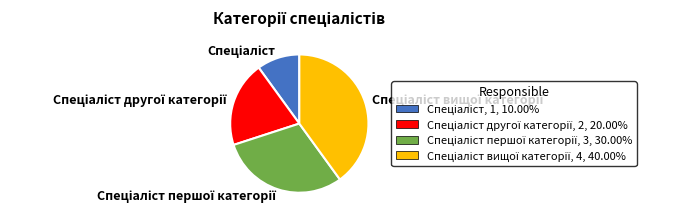

Is there any slice that represents more than half of the pie?

No